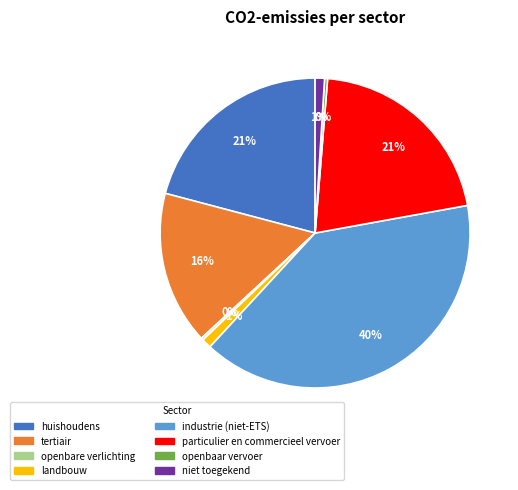

Which slice is the largest?

industrie (niet-ETS)